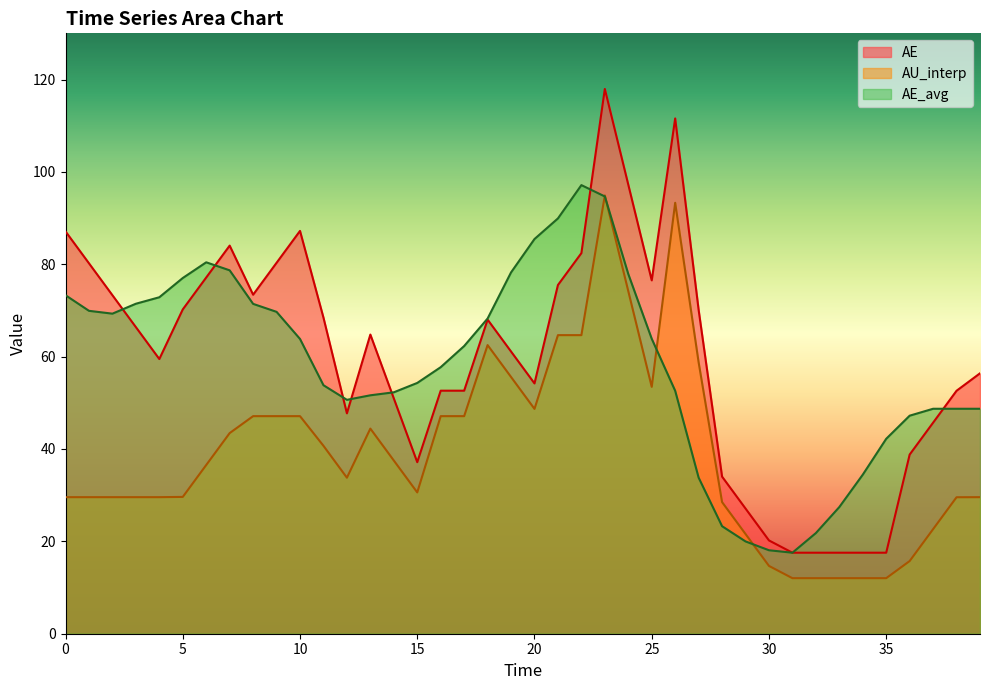

True or false: AE_avg has more than 1 points higher than both neighbors.

True